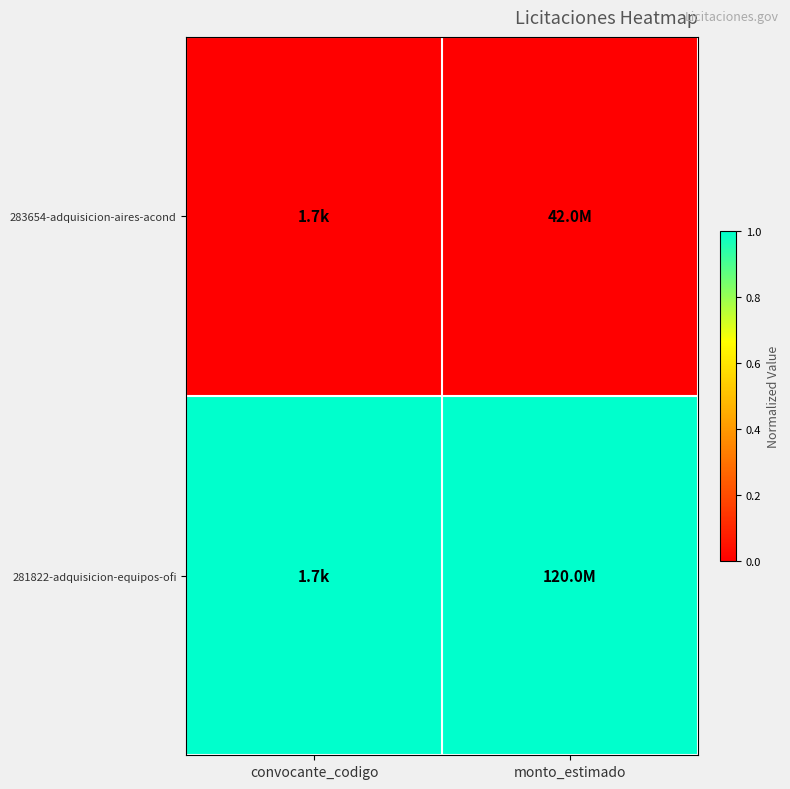

At how many categories does at least one series exceed 0?

2